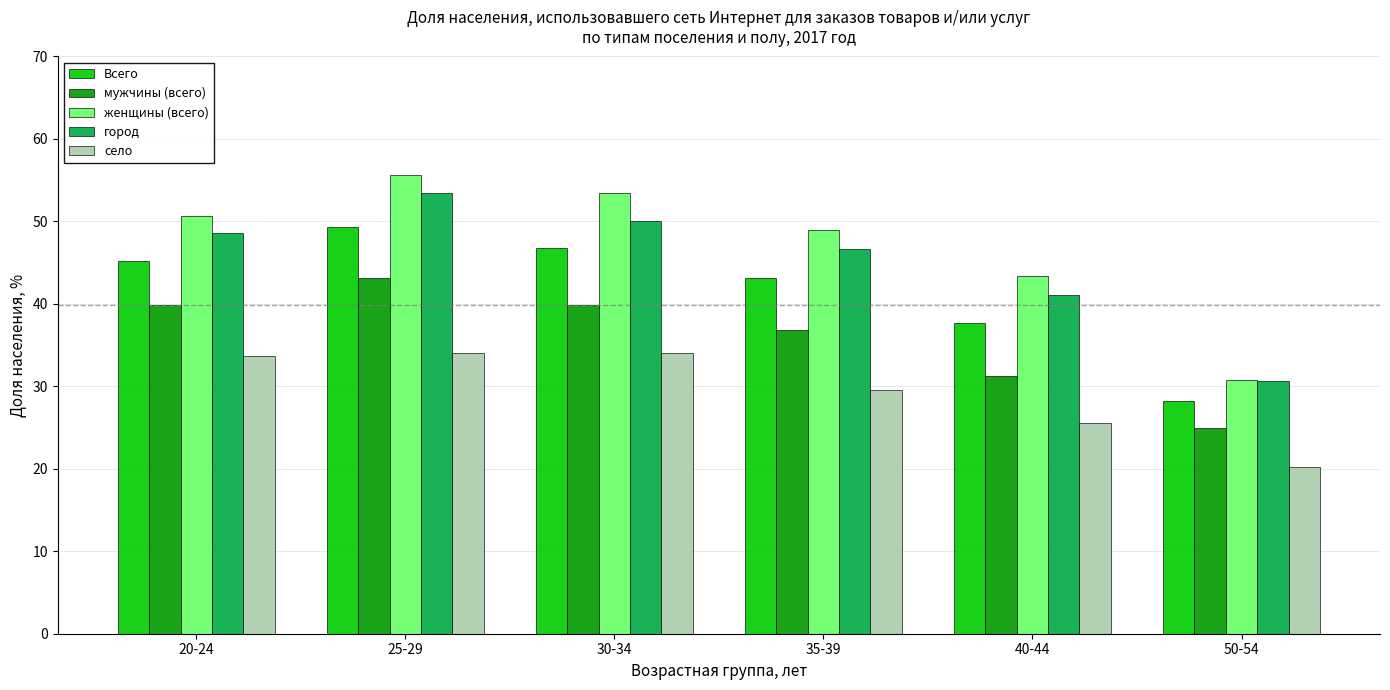

What is the difference between the село values at 35-39 and 20-24?

4.2